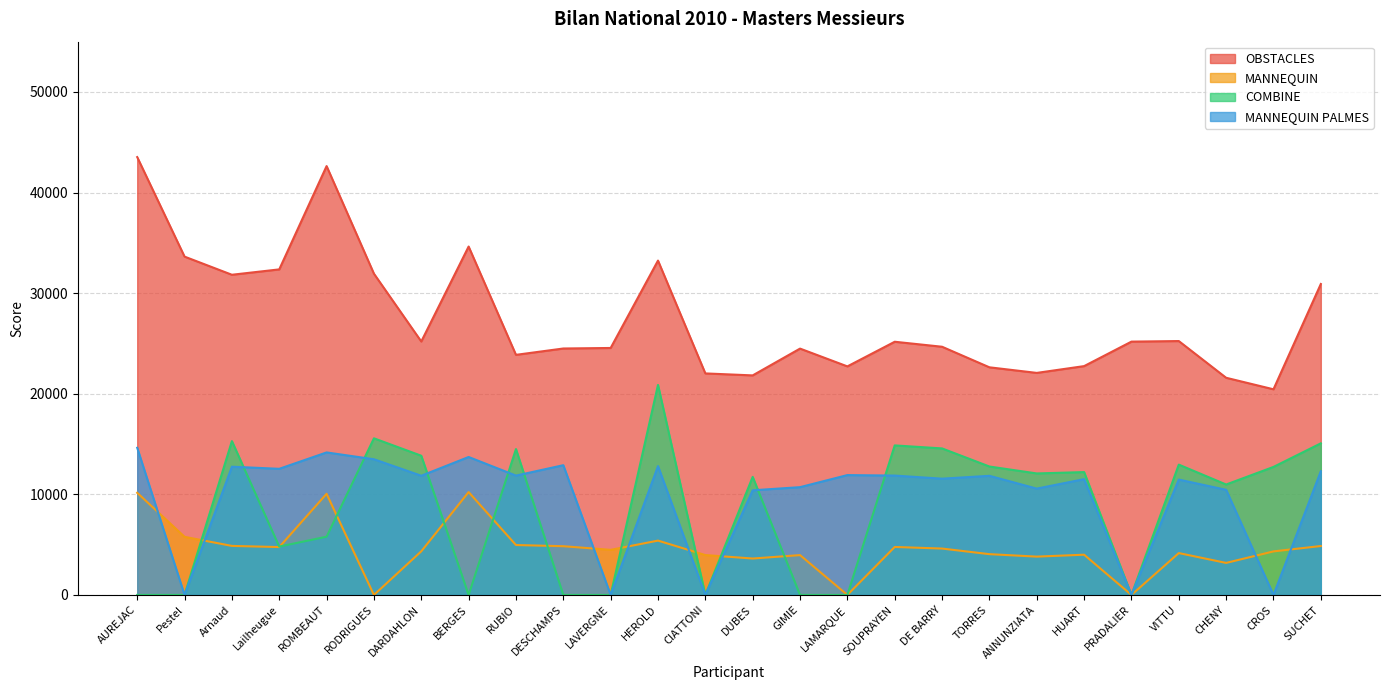

What is the highest value of the MANNEQUIN PALMES series?

14630